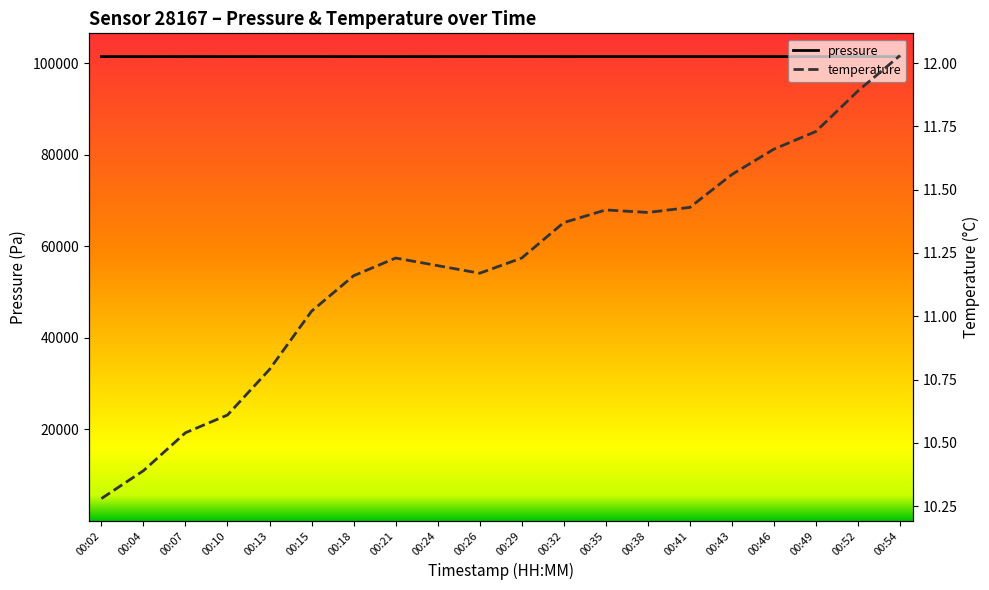

Which series has the widest spread of values?

pressure